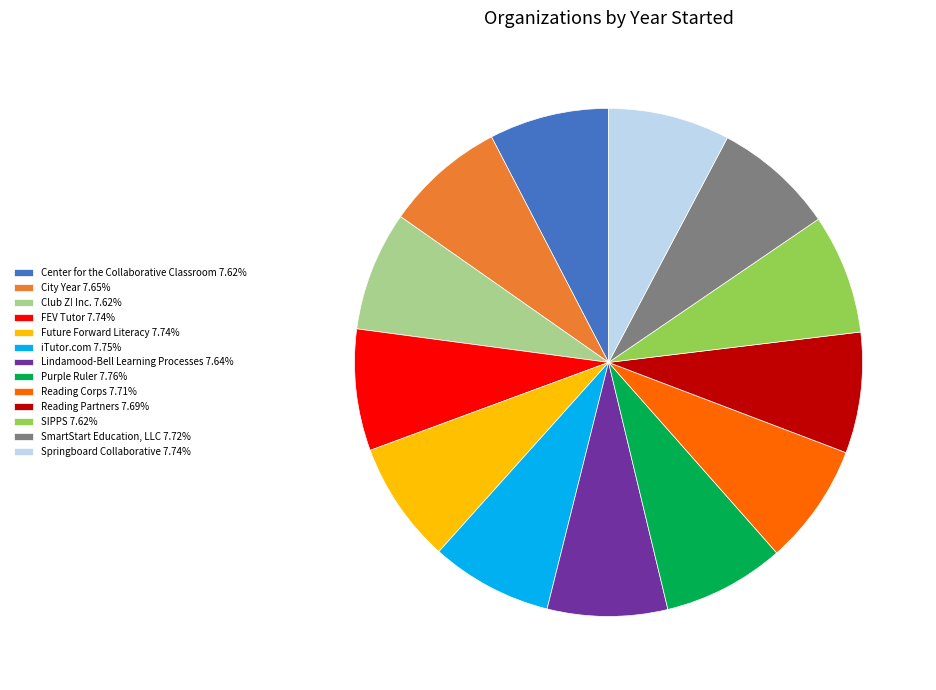

Do Club Z! Inc. and SmartStart Education, LLC together represent more than half of the pie?

No